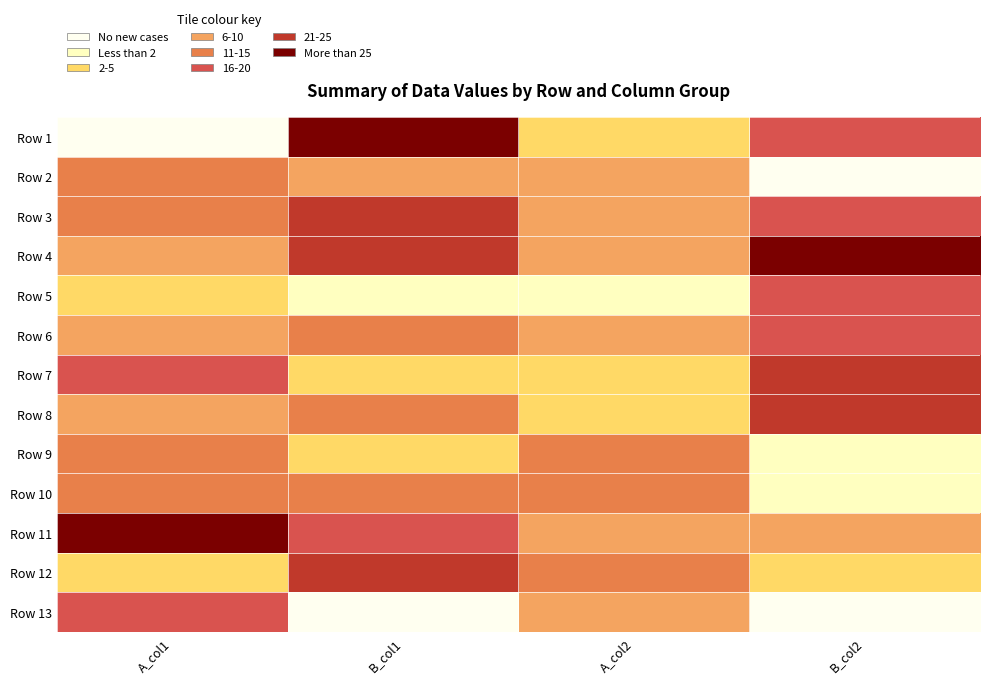

Reading left to right, transcribe all the data shown in this chart.

Row 1: A_col1=1	B_col1=30	A_col2=8	B_col2=21
Row 2: A_col1=18	B_col1=10	A_col2=12	B_col2=1
Row 3: A_col1=19	B_col1=25	A_col2=13	B_col2=22
Row 4: A_col1=10	B_col1=26	A_col2=10	B_col2=31
Row 5: A_col1=9	B_col1=4	A_col2=3	B_col2=23
Row 6: A_col1=14	B_col1=17	A_col2=14	B_col2=24
Row 7: A_col1=20	B_col1=5	A_col2=6	B_col2=27
Row 8: A_col1=11	B_col1=16	A_col2=9	B_col2=28
Row 9: A_col1=16	B_col1=6	A_col2=16	B_col2=3
Row 10: A_col1=17	B_col1=19	A_col2=17	B_col2=2
Row 11: A_col1=31	B_col1=23	A_col2=11	B_col2=10
Row 12: A_col1=9	B_col1=28	A_col2=17	B_col2=8
Row 13: A_col1=24	B_col1=0	A_col2=13	B_col2=0